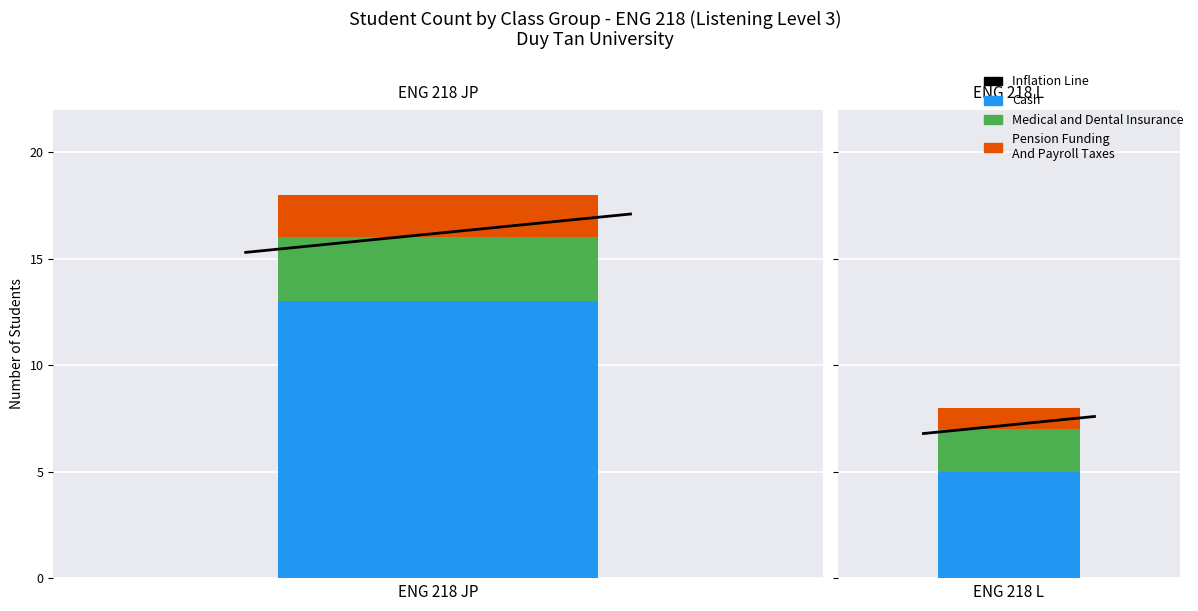

How many bars are there in each group?

3